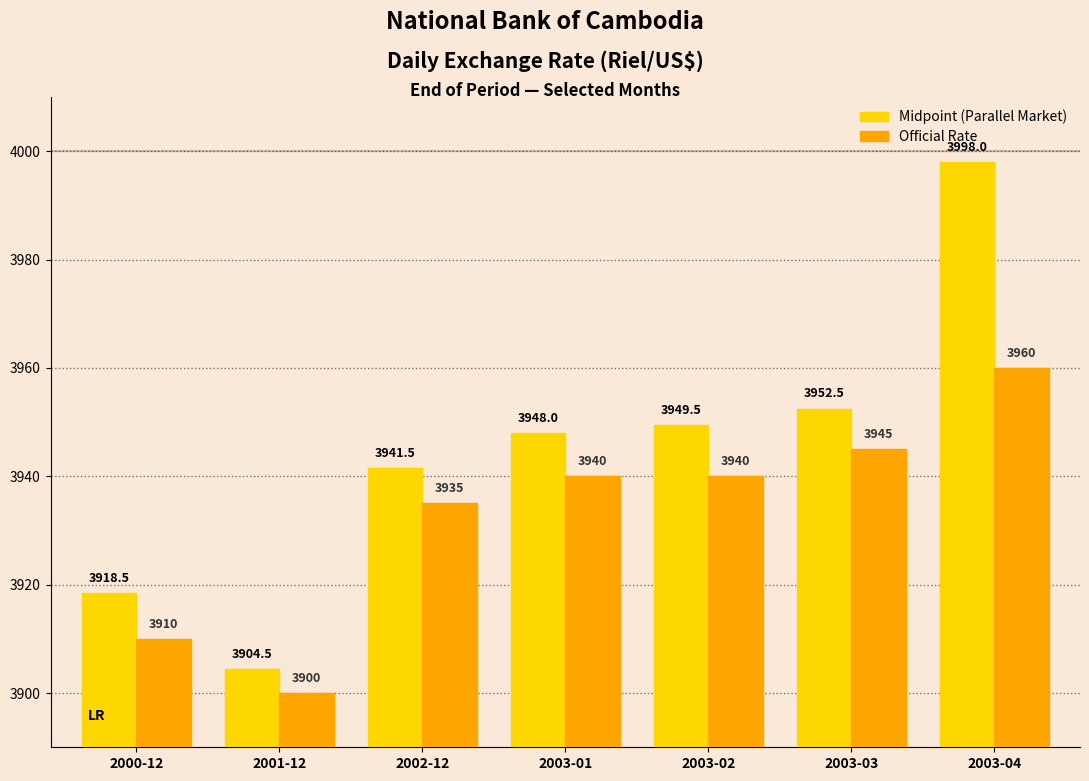

At how many categories does at least one series exceed 3986?

1